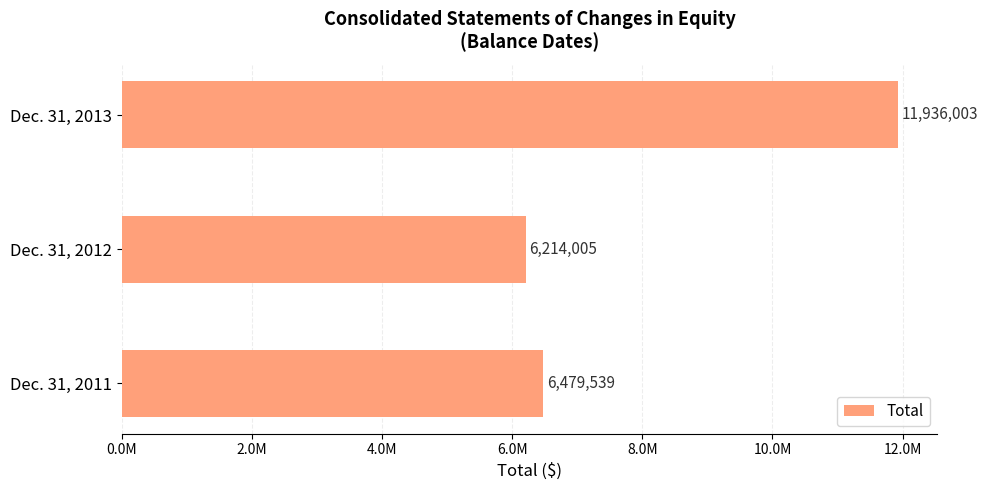

Which category has the lowest value across all series?

Dec. 31, 2012